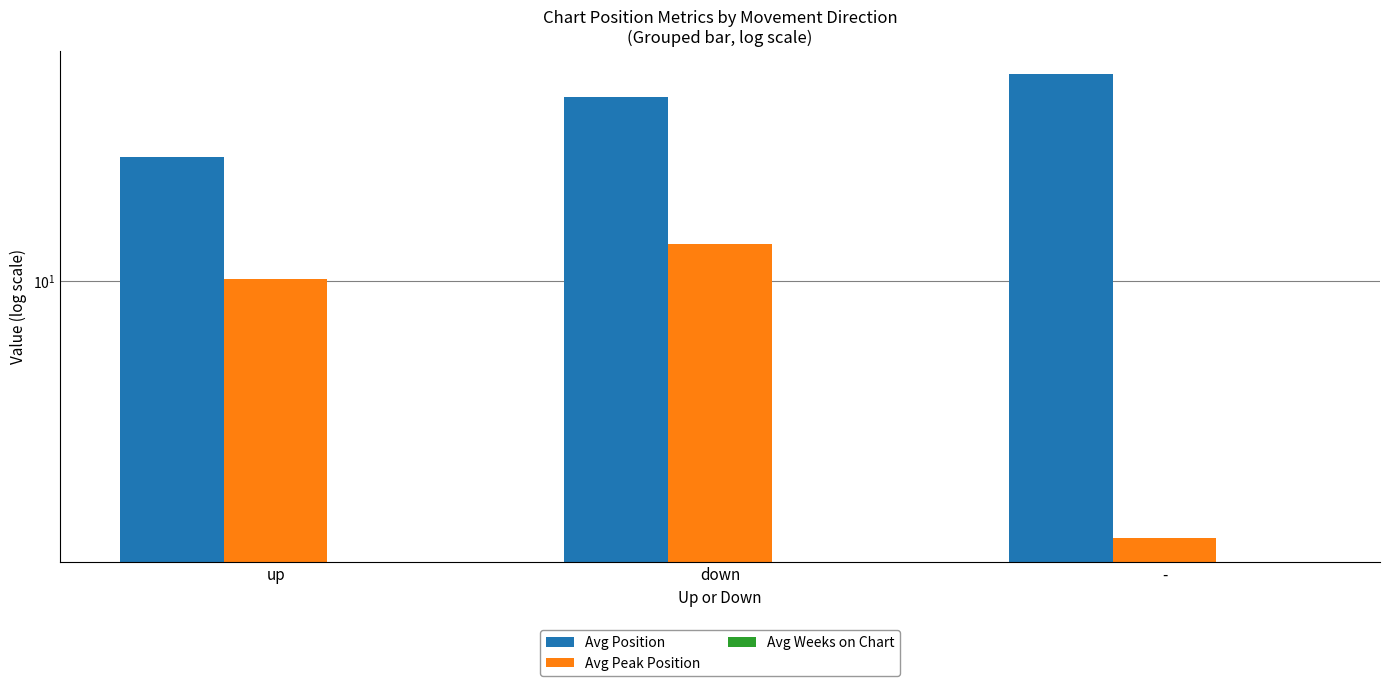

What position from the left is down?

2